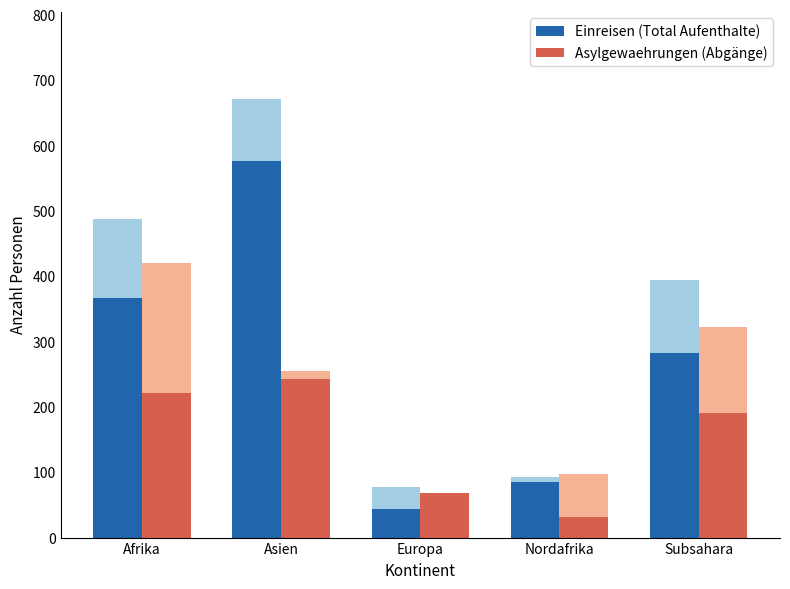

True or false: Einreisen (Total Aufenthalte) has a value of 30 at Europa.

False